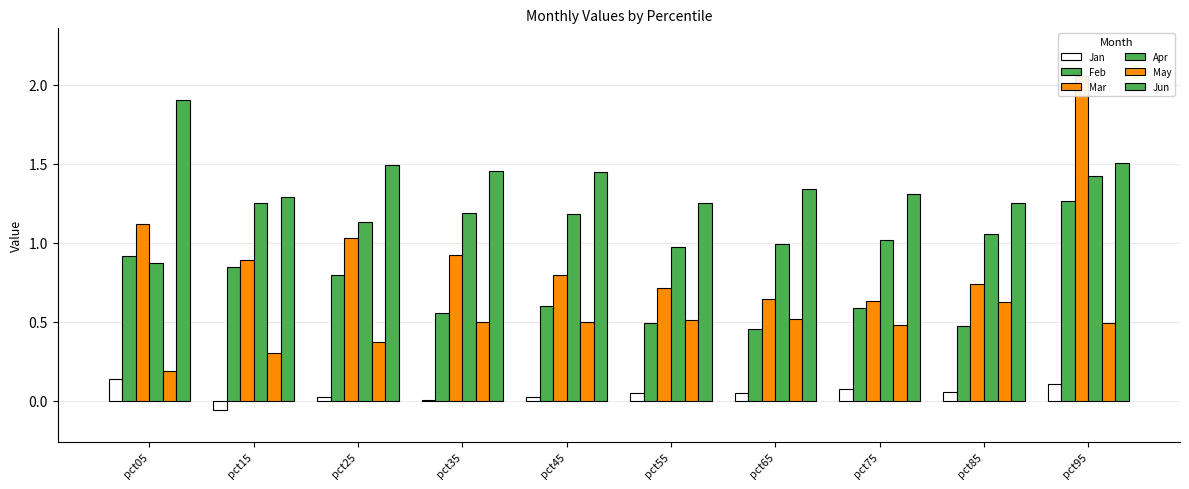

What is the lowest value of the Apr series?

0.9